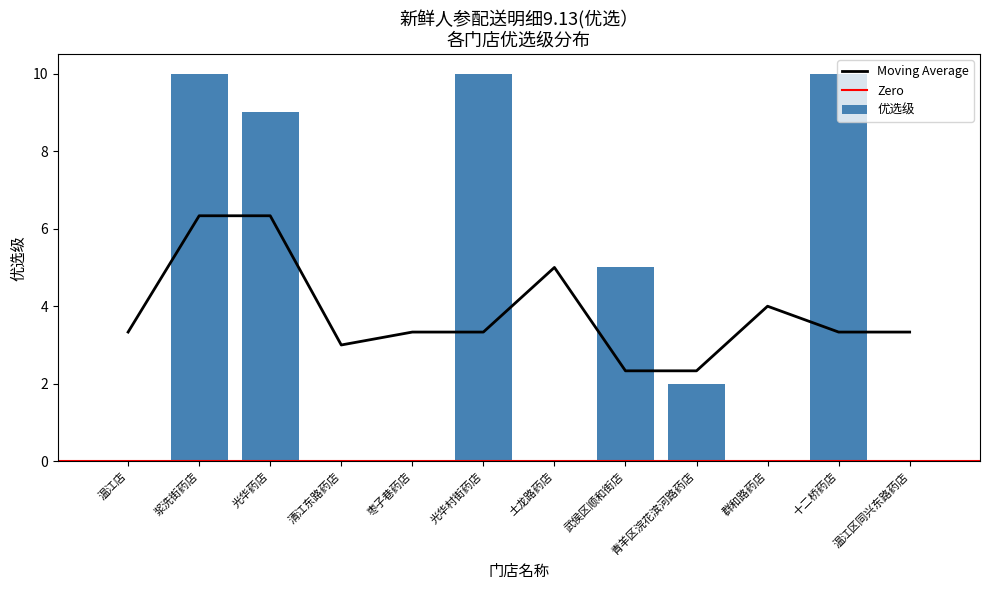

List the labels in order of value, smallest first.

温江店, 清江东路药店, 枣子巷药店, 土龙路药店, 群和路药店, 温江区同兴东路药店, 青羊区浣花滨河路药店, 武侯区顺和街店, 光华药店, 浆洗街药店, 光华村街药店, 十二桥药店